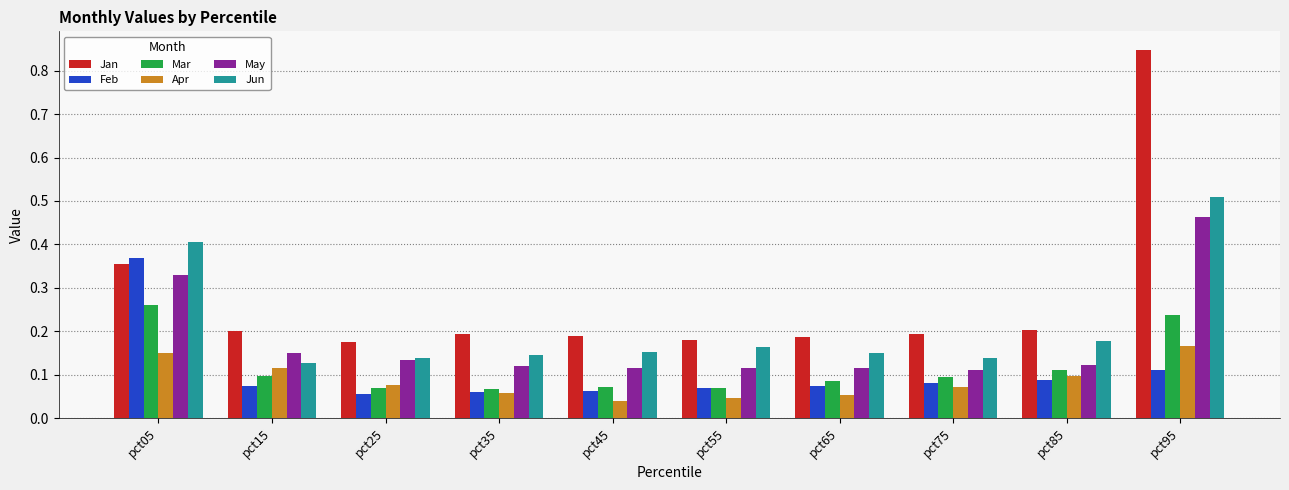

What is the sum of all Jan values?

2.7